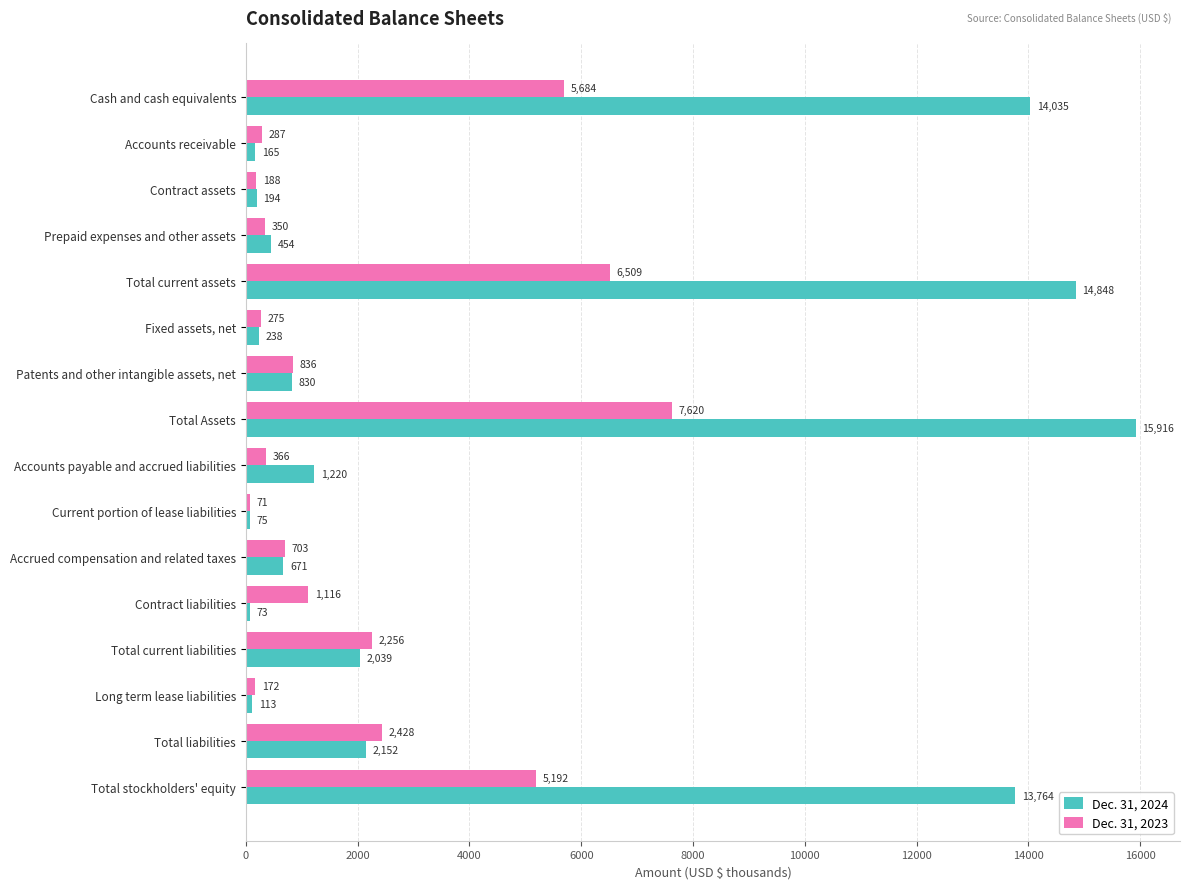

How many distinct data groups are displayed?

2